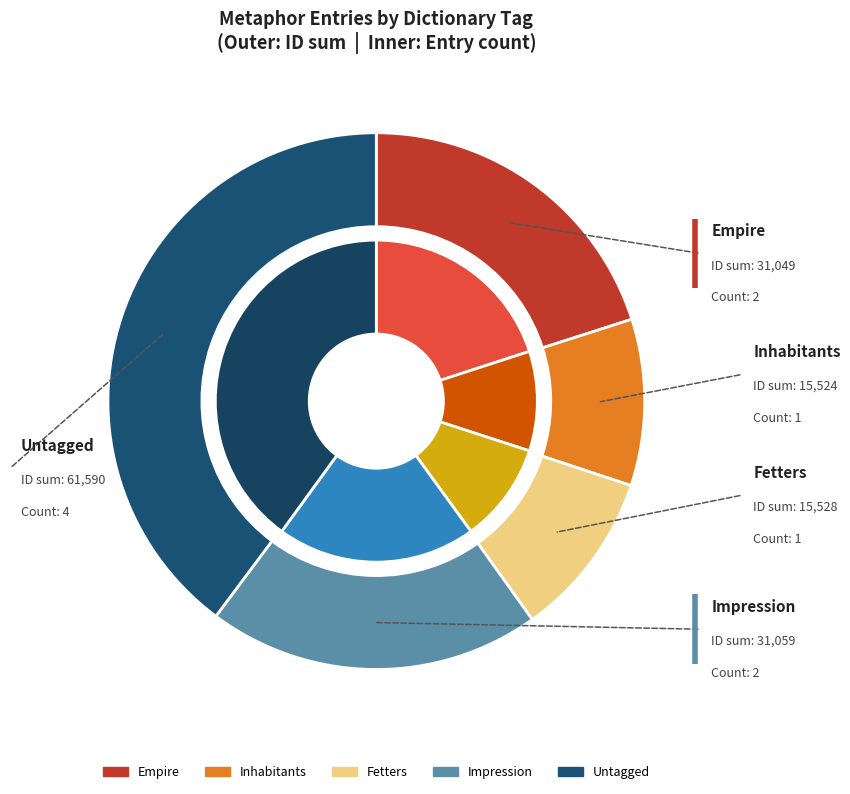

Do 15529 and 15523 together represent more than half of the pie?

No